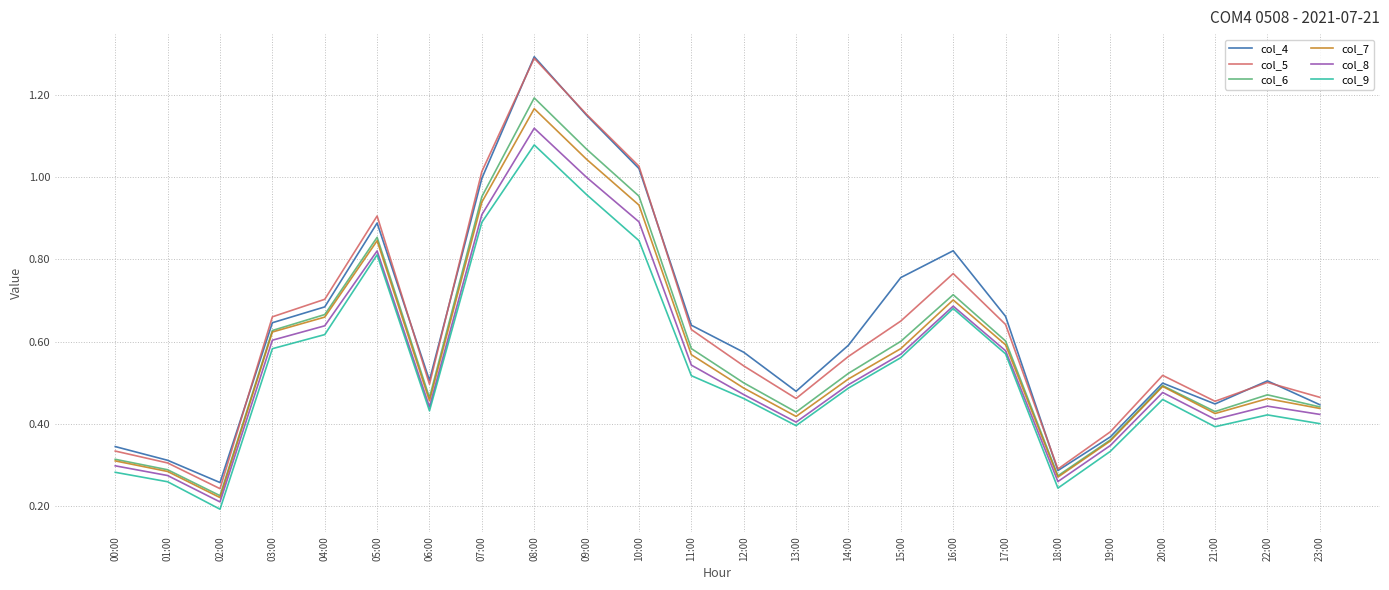

Is it true that col_7 equals 0.3 at 14:00?

False